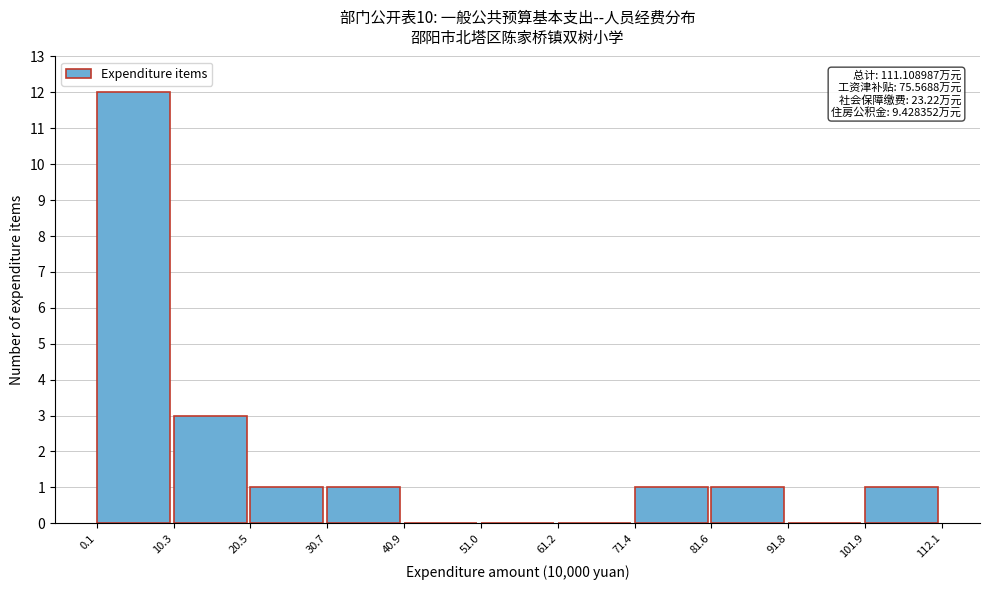

Which range on the x-axis has the tallest bar?

0.1 to 10.3